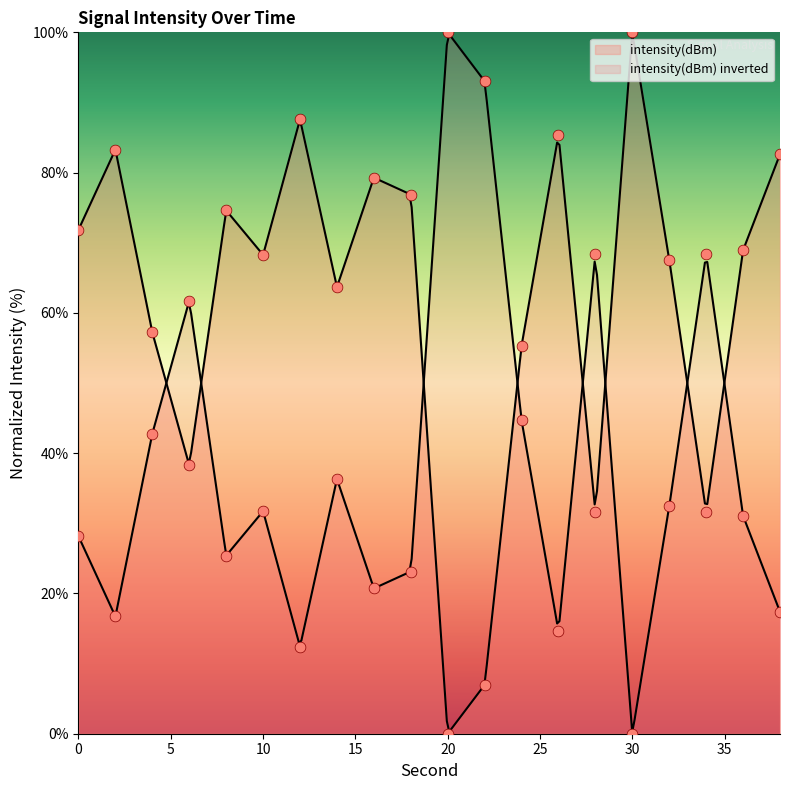

What is the ratio of the value at 16 to the value at 14?

1.2